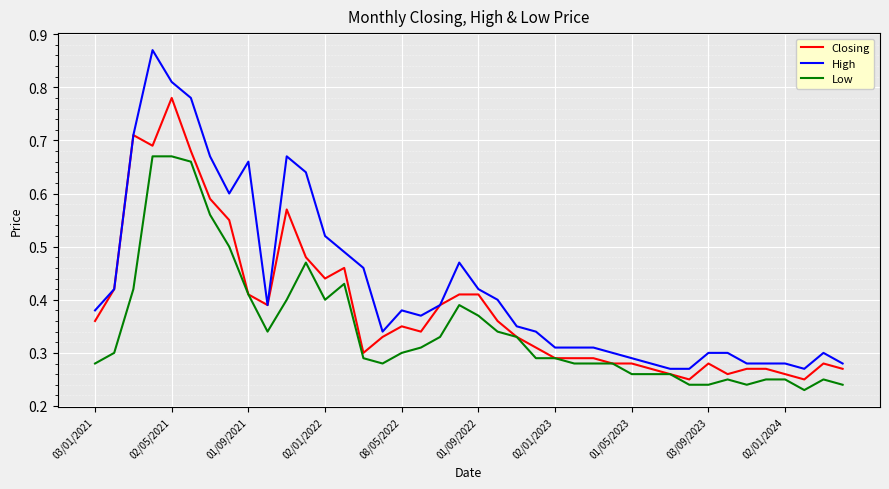

Rank the series by their maximum value, from highest to lowest.

High, Closing, Low